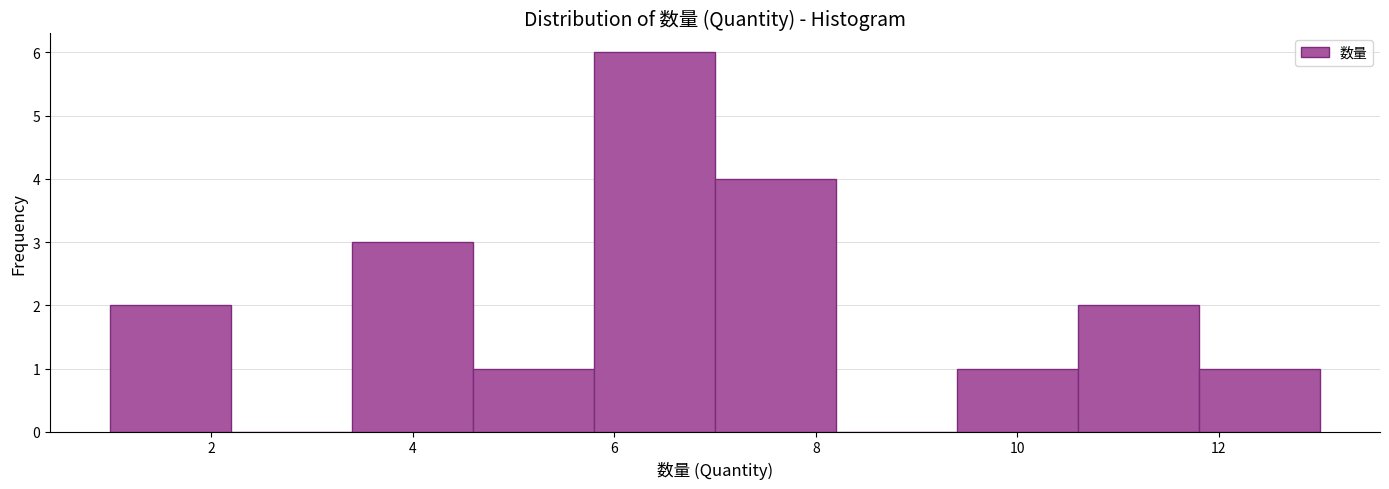

How tall is the bar that spans 5.8 to 7.0 on the x-axis? The values are not printed on the chart, so give them approximately, as read against the axis.

6